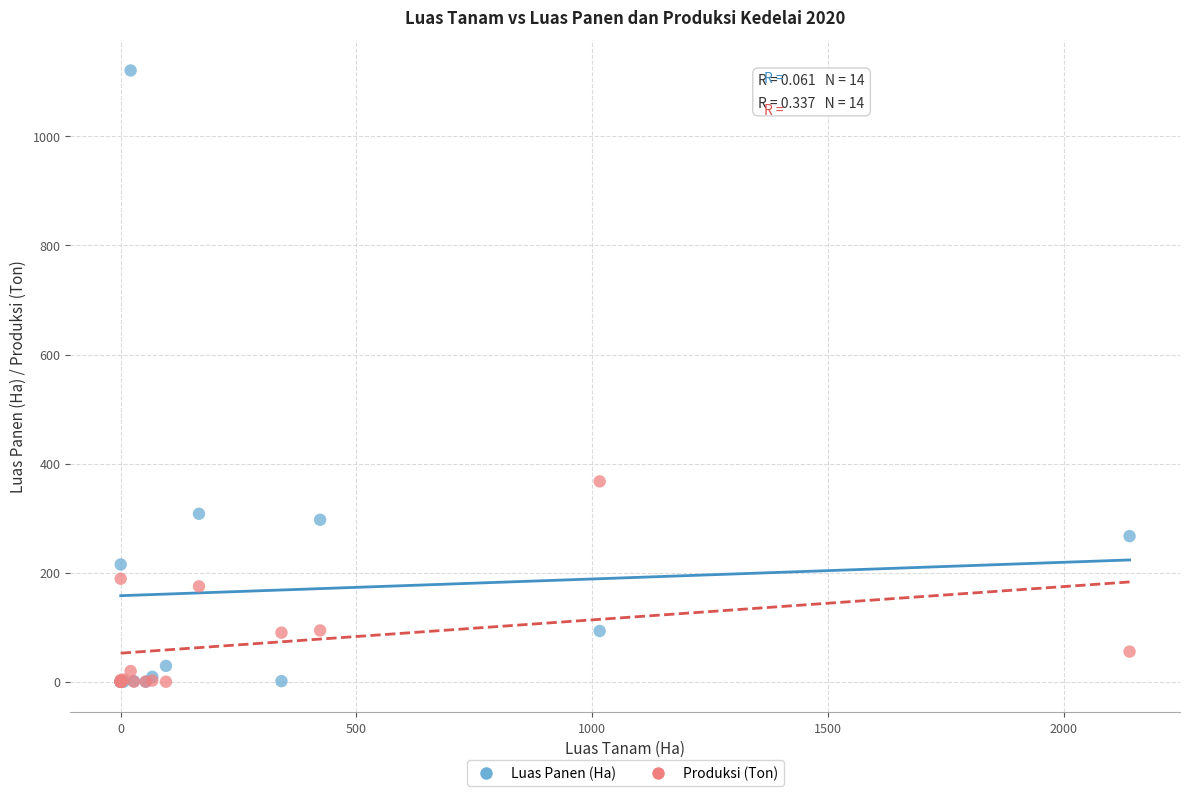

In the Luas Panen (Ha) series, what Y value is closest to 560?

308.0